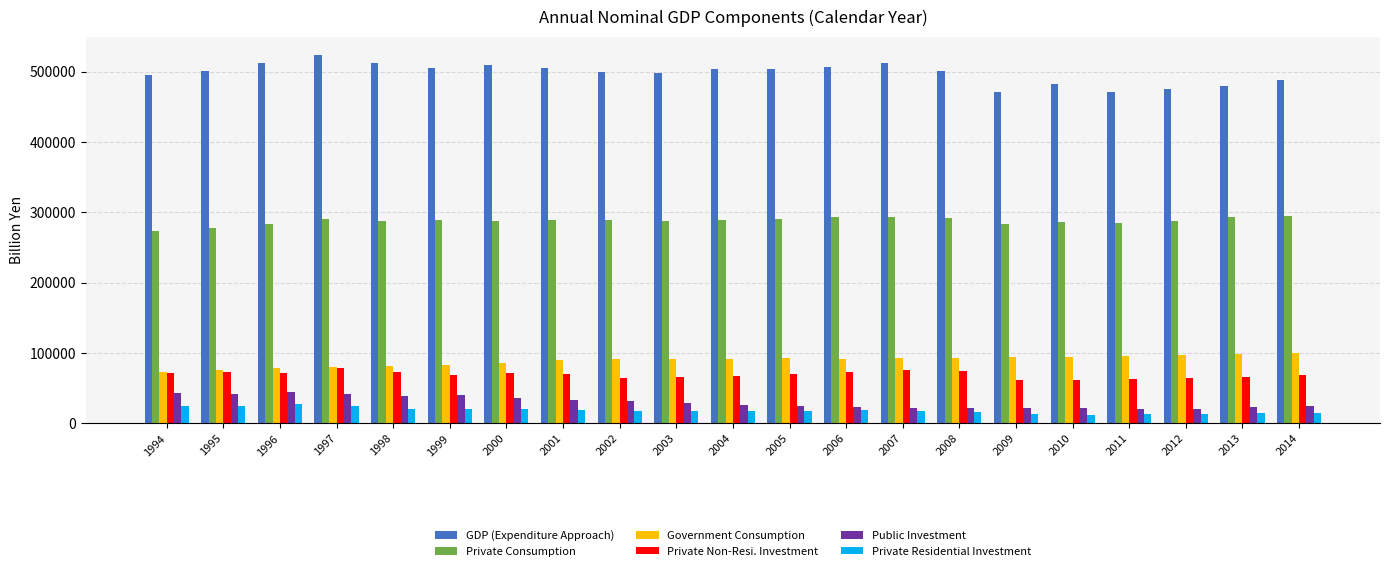

What is the difference between the highest and lowest values at 2014?

472538.1